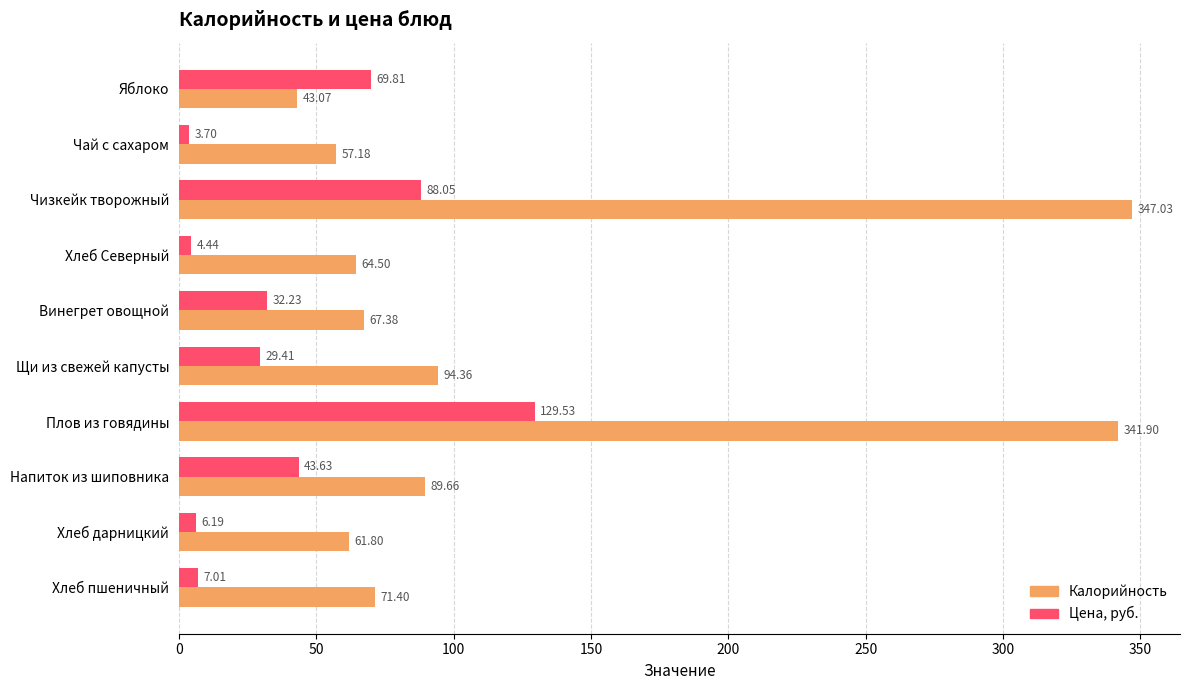

What is the smallest value displayed?

3.7